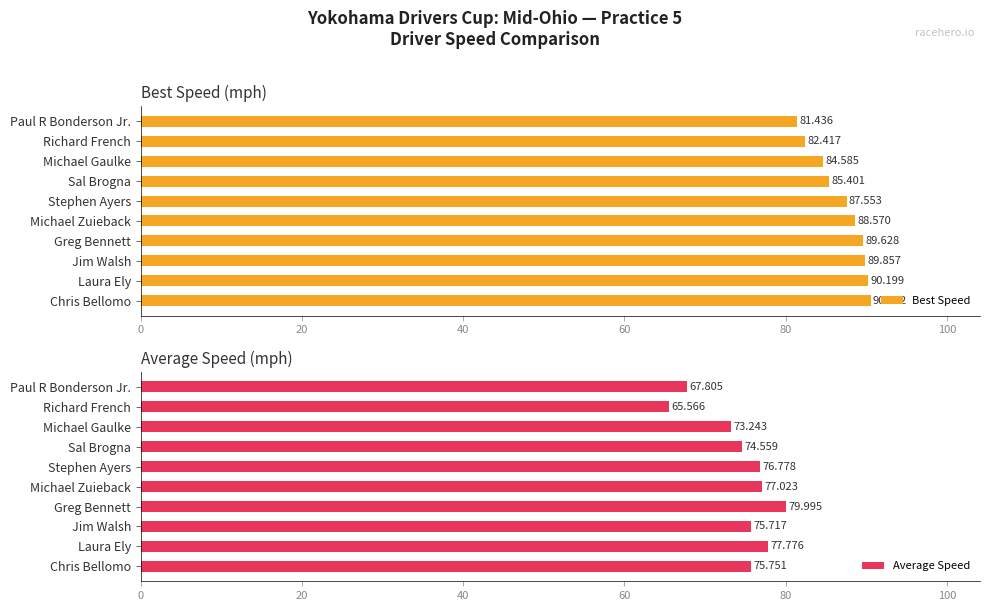

Which category has the highest value in the Best Speed series?

Chris Bellomo